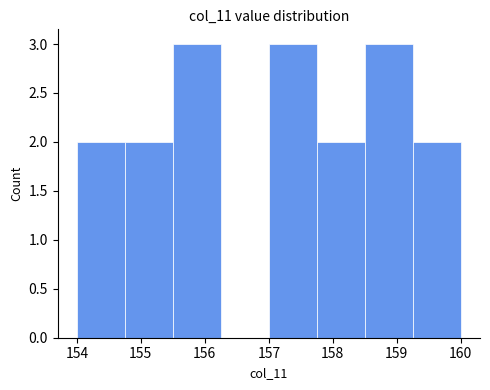

Reading left to right, list every bar in this chart as the range it spans on the x-axis followed by its height. Neither the bar edges nor the heights are printed on the chart, so give them approximately, as read against the axes.

154.00 to 154.75: 2
154.75 to 155.50: 2
155.50 to 156.25: 3
156.25 to 157.00: 0
157.00 to 157.75: 3
157.75 to 158.50: 2
158.50 to 159.25: 3
159.25 to 160.00: 2